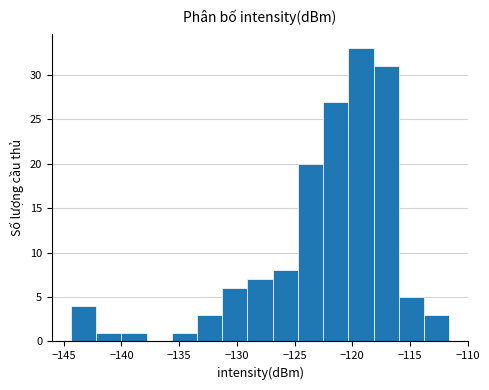

What is the height of the bar covering -133.5 to -131.5 on the x-axis? Neither the bar edges nor the heights are printed on the chart, so give them approximately, as read against the axes.

3